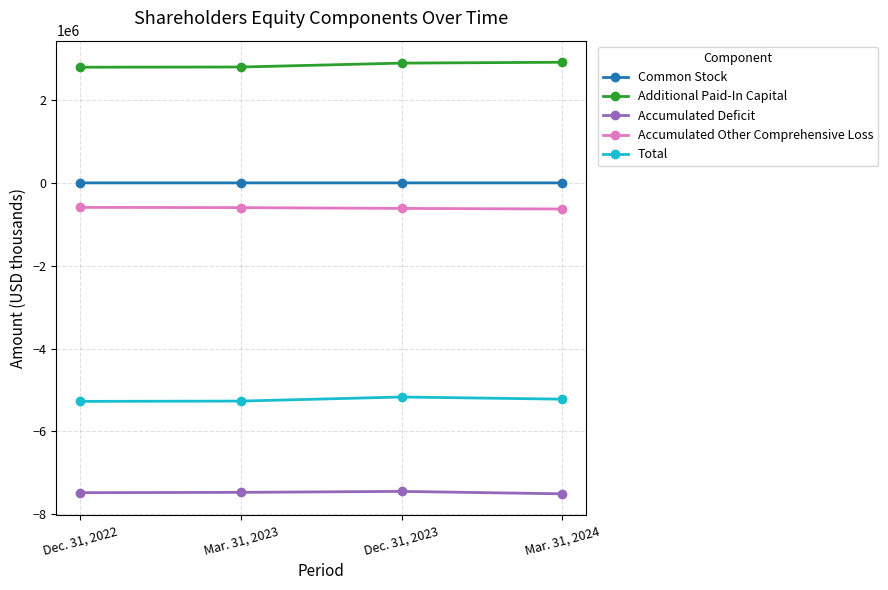

What is the label of the 2nd point from the right?

Dec. 31, 2023